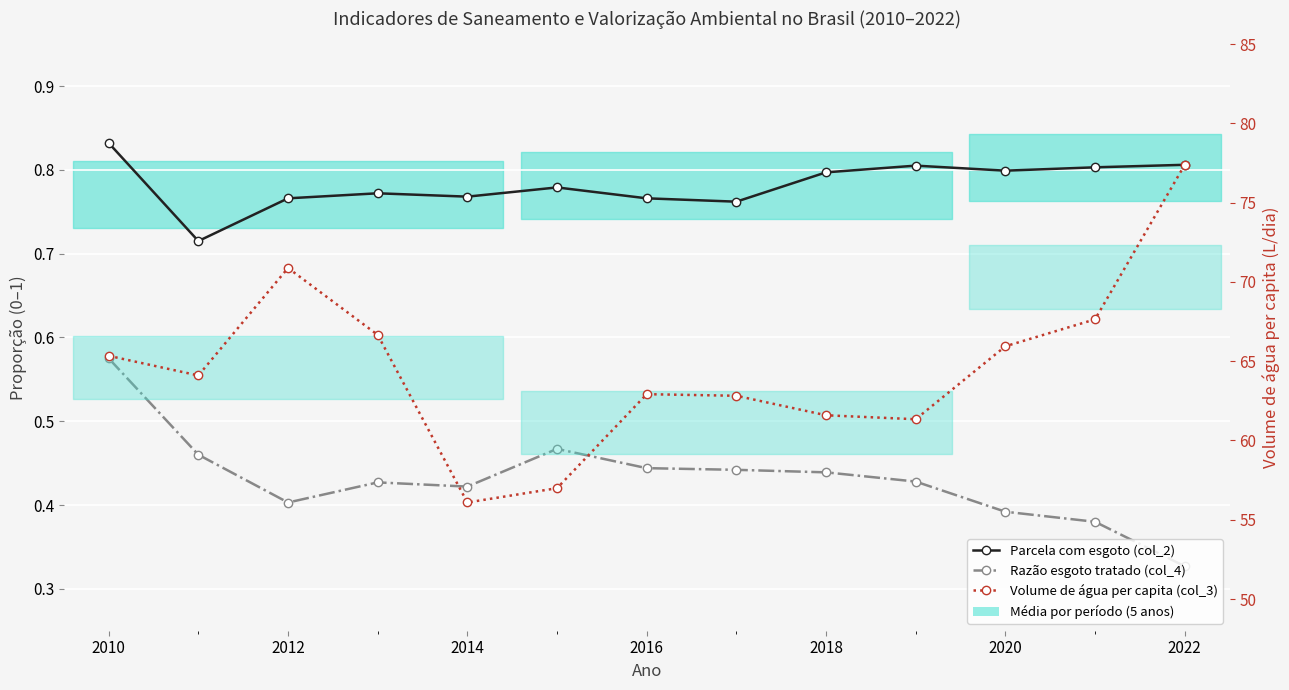

Where is the first local maximum for Volume de água per capita (col_3)?

2012